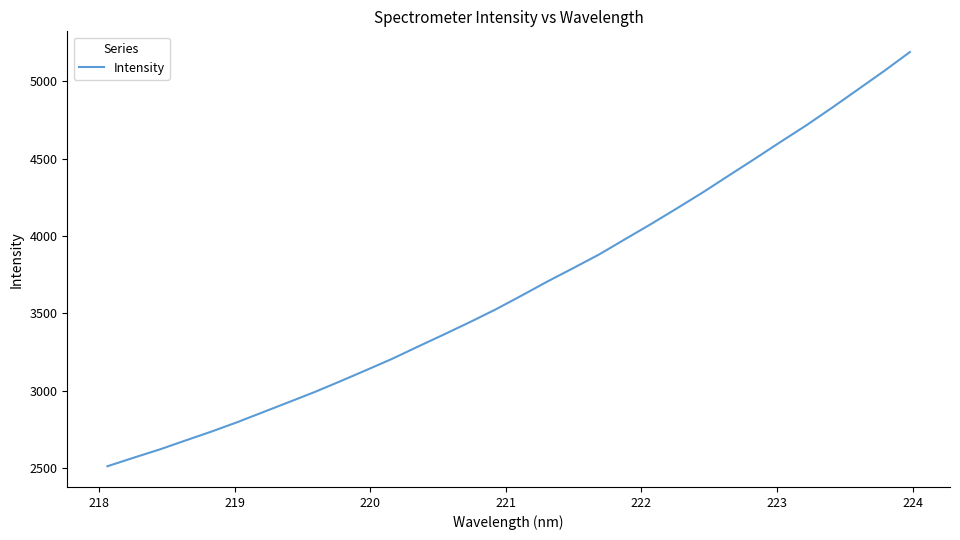

What is the difference between the maximum and minimum values?

2678.5